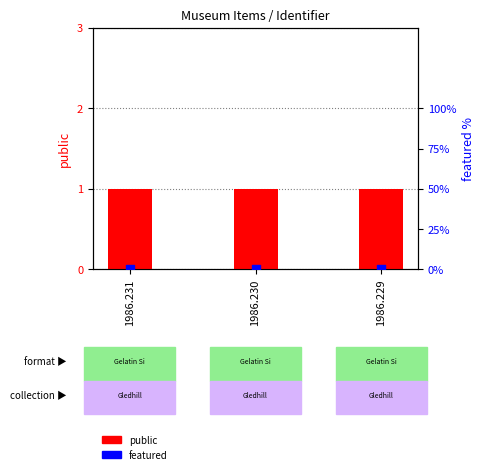

Which series contains the highest Y value?

public